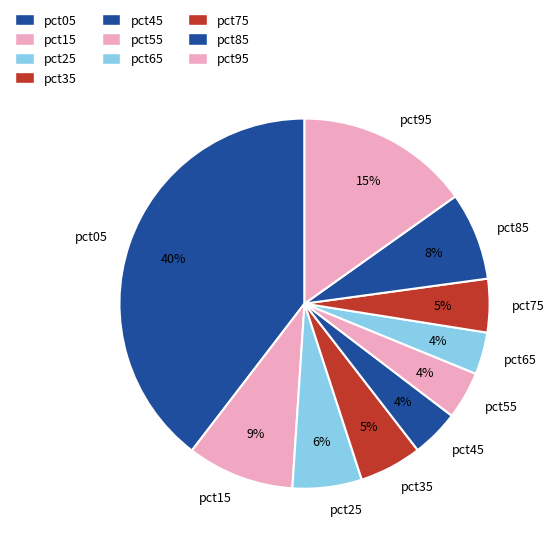

What is the largest slice in the pie chart?

pct05